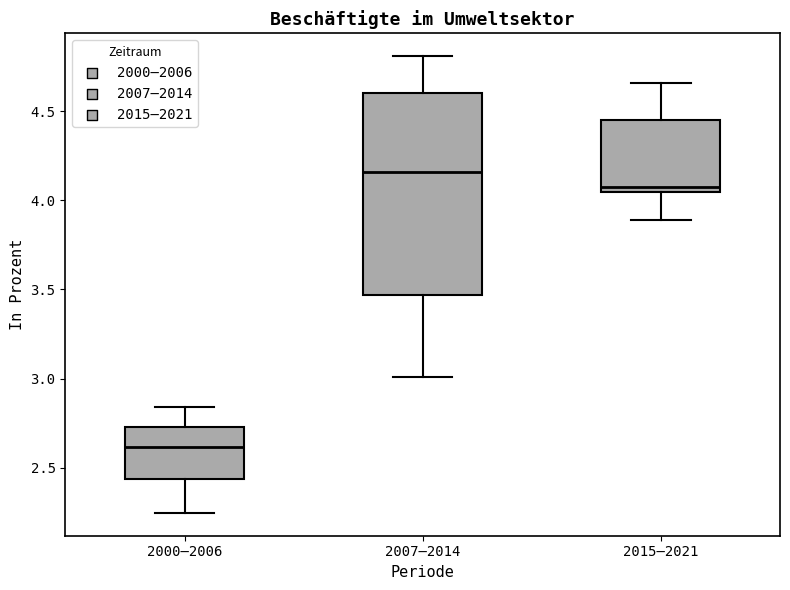

Reading left to right, read every box against the y-axis: the position of its median line, the range the box covers, and the ends of its whiskers. The values are not printed on the chart, so give them approximately, as read against the axis.

2000–2006: median 2.60, box 2.45 to 2.75, whiskers 2.25 to 2.85
2007–2014: median 4.15, box 3.45 to 4.60, whiskers 3.00 to 4.80
2015–2021: median 4.05 (just above the box's lower edge), box 4.05 to 4.45, whiskers 3.90 to 4.65